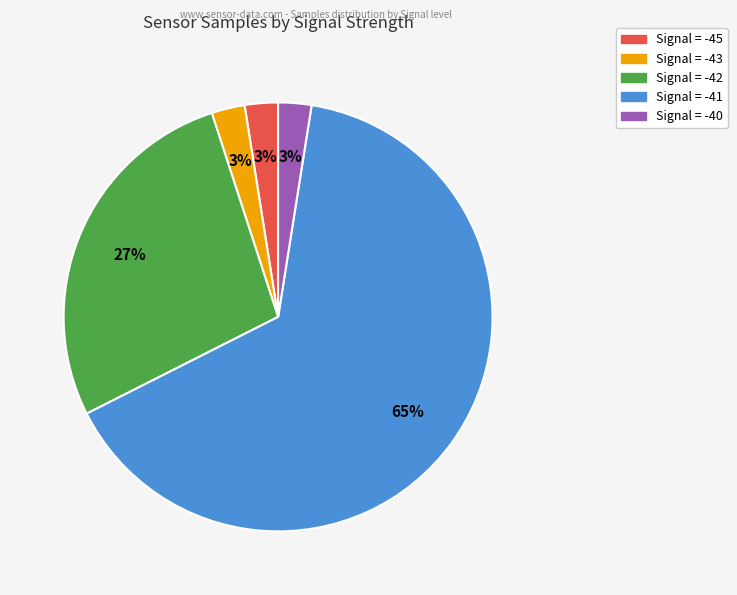

Is there any slice that represents more than half of the pie?

Yes